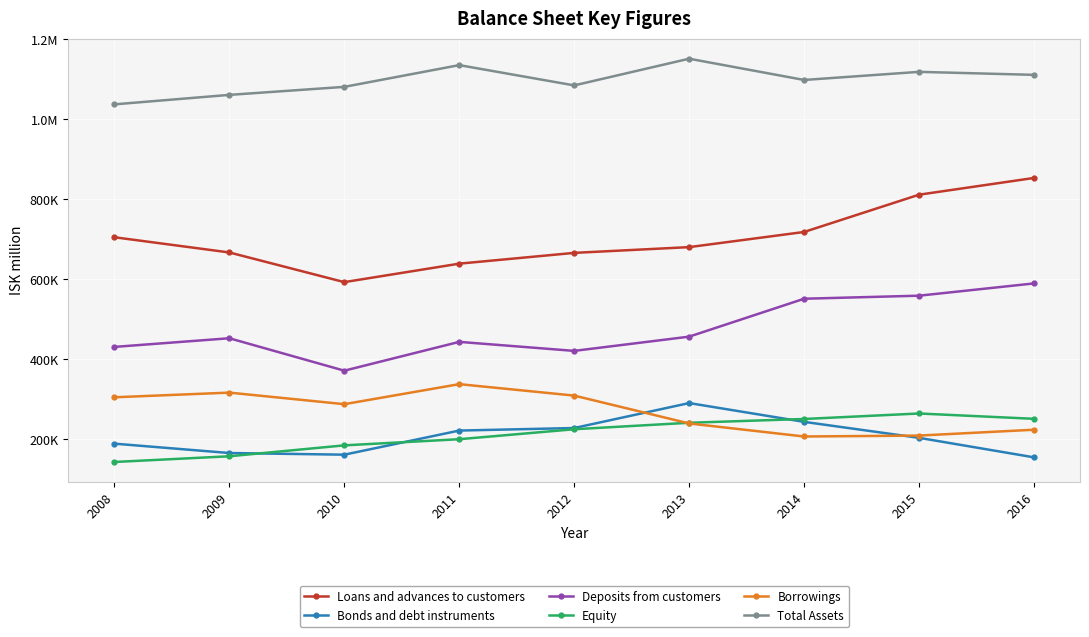

Is the value of Total Assets at 2010 greater than the value of Equity at 2015?

Yes